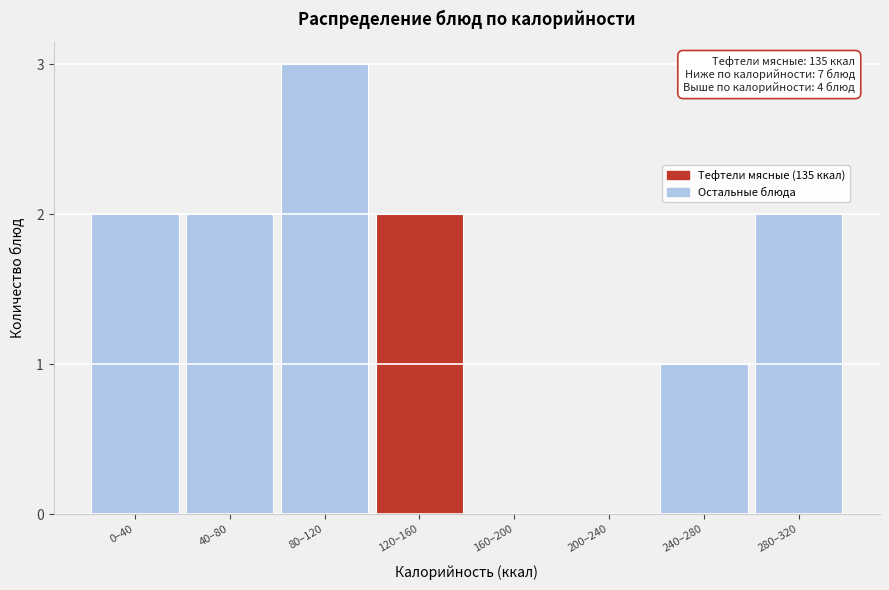

Reading left to right, list all the values displayed in this chart.

0–40=2	40–80=2	80–120=3	120–160=2	160–200=0	200–240=0	240–280=1	280–320=2